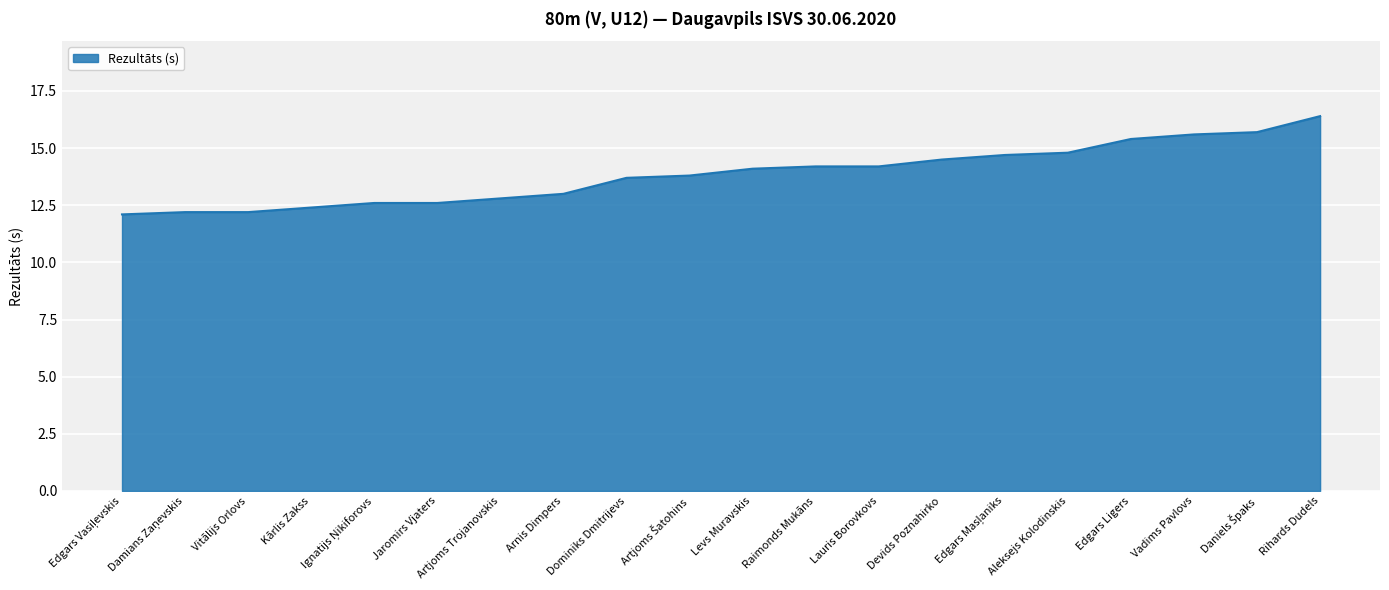

Reading right to left, extract all data points from this chart.

16.4	15.7	15.6	15.4	14.8	14.7	14.5	14.2	14.2	14.1	13.8	13.7	13.0	12.8	12.6	12.6	12.4	12.2	12.2	12.1